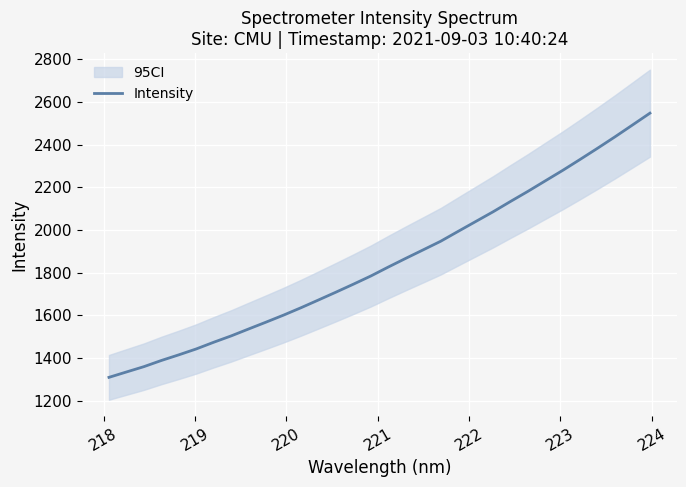

What is the maximum value for Intensity?

2547.3